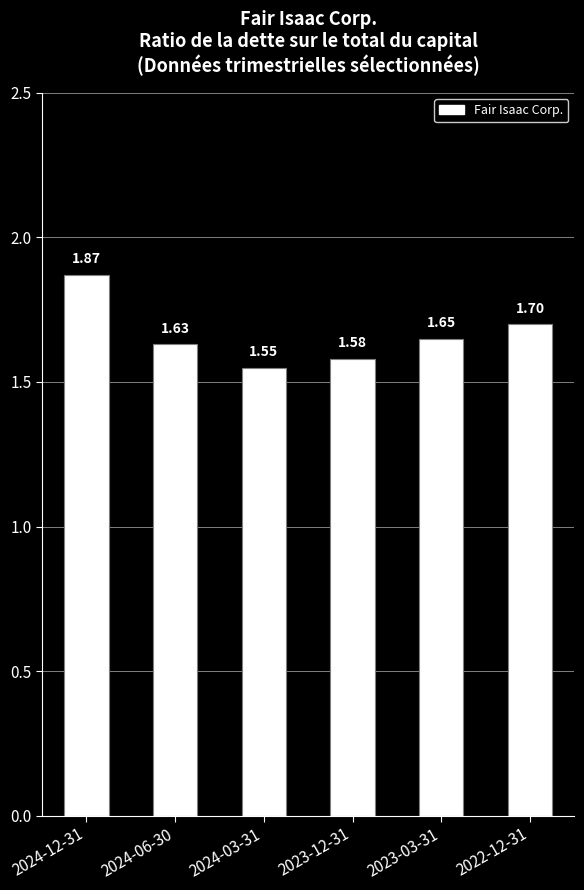

What is the average value?

1.7